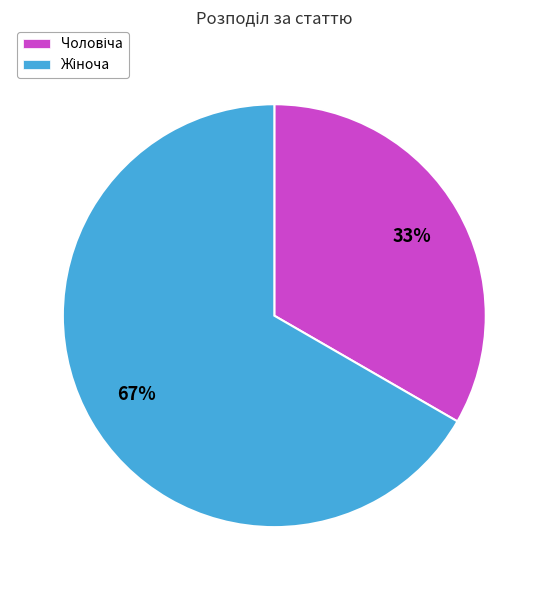

Does any single category account for the majority?

Yes